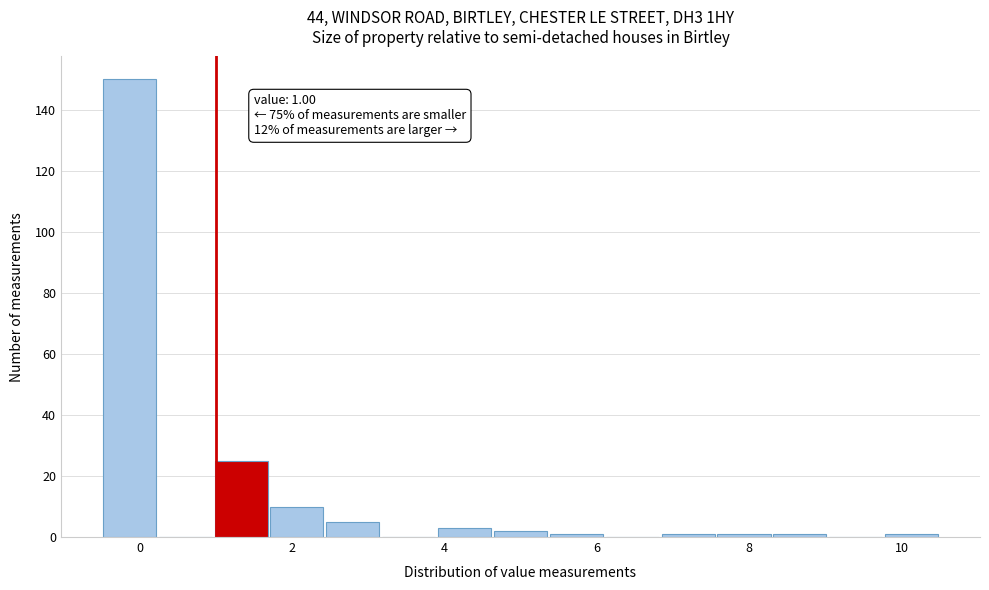

Around what value on the x-axis is the tallest bar? Give the approximate position of its centre, as read against the axis.

-0.2